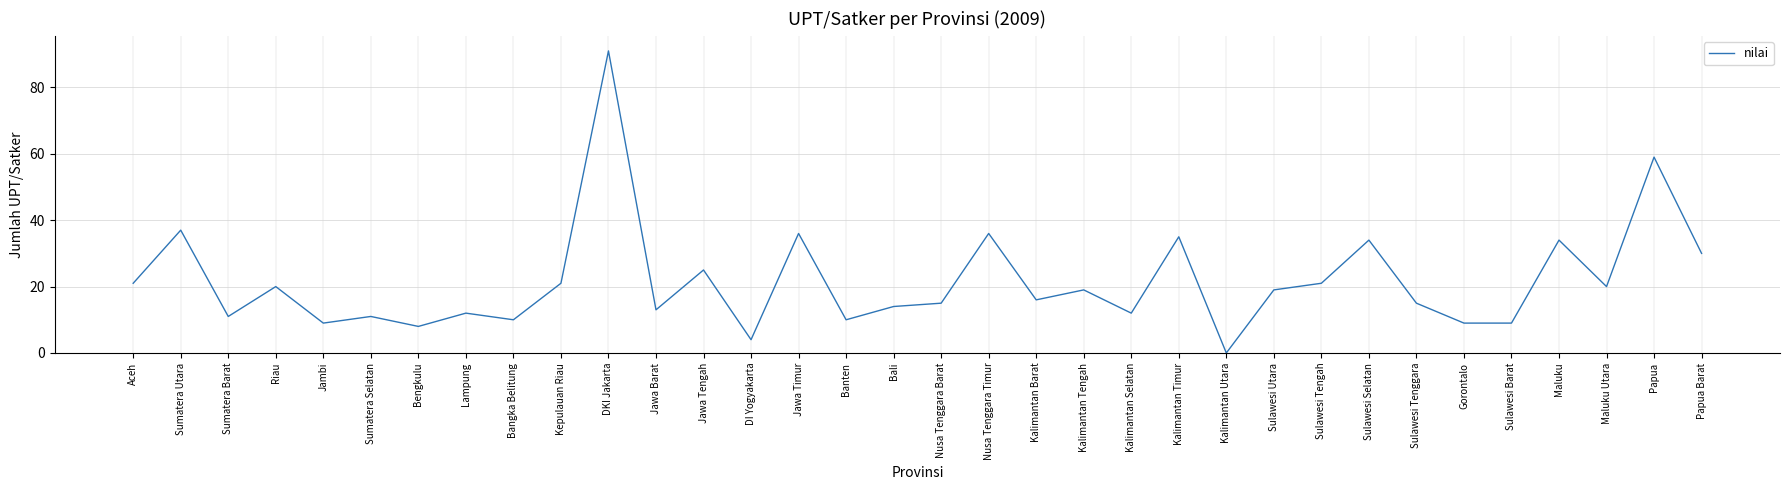

Reading left to right, extract all data points from this chart.

Aceh=21	Sumatera Utara=37	Sumatera Barat=11	Riau=20	Jambi=9	Sumatera Selatan=11	Bengkulu=8	Lampung=12	Bangka Belitung=10	Kepulauan Riau=21	DKI Jakarta=91	Jawa Barat=13	Jawa Tengah=25	DI Yogyakarta=4	Jawa Timur=36	Banten=10	Bali=14	Nusa Tenggara Barat=15	Nusa Tenggara Timur=36	Kalimantan Barat=16	Kalimantan Tengah=19	Kalimantan Selatan=12	Kalimantan Timur=35	Kalimantan Utara=0	Sulawesi Utara=19	Sulawesi Tengah=21	Sulawesi Selatan=34	Sulawesi Tenggara=15	Gorontalo=9	Sulawesi Barat=9	Maluku=34	Maluku Utara=20	Papua=59	Papua Barat=30